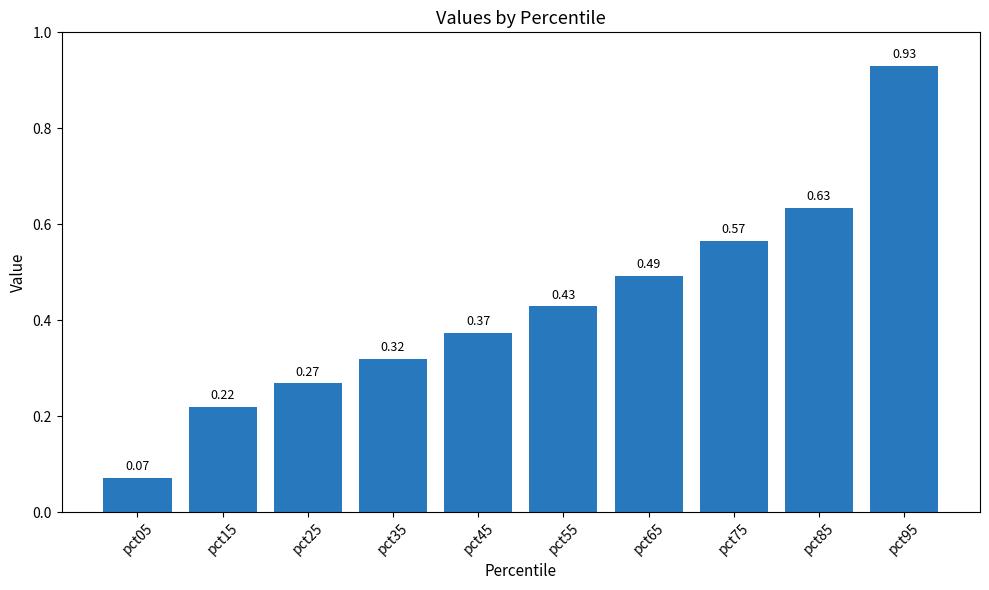

Between pct65 and pct95, which is larger?

pct95